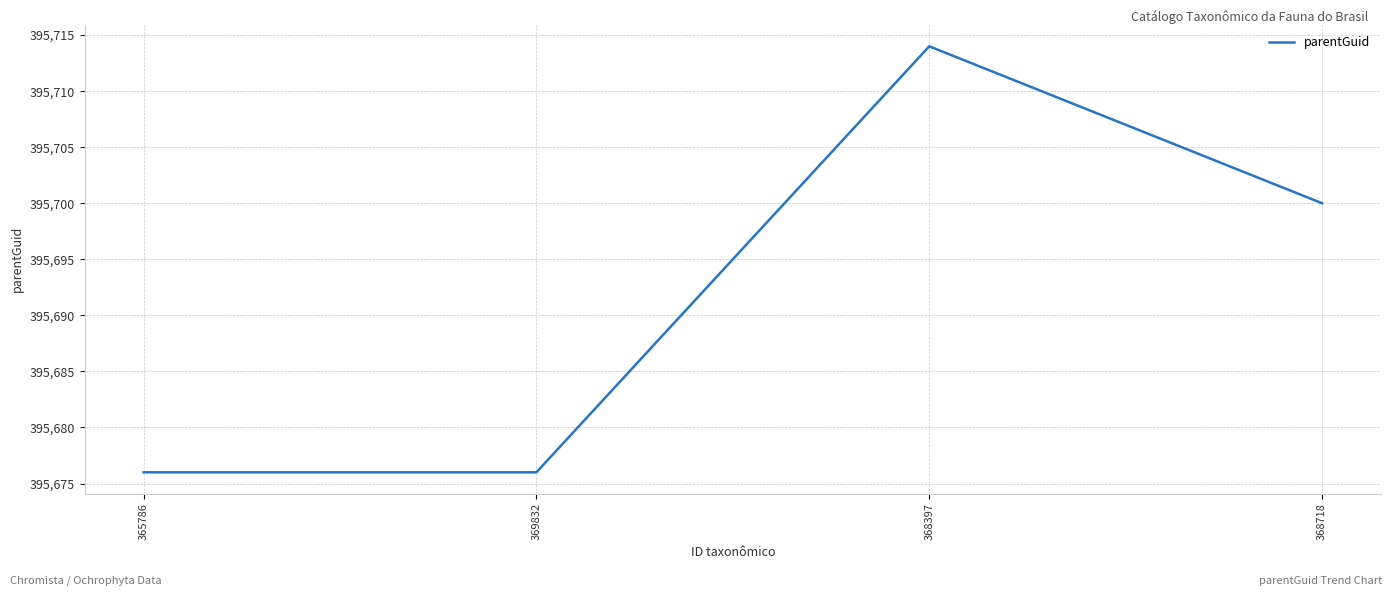

What is the difference between the maximum and minimum values?

38